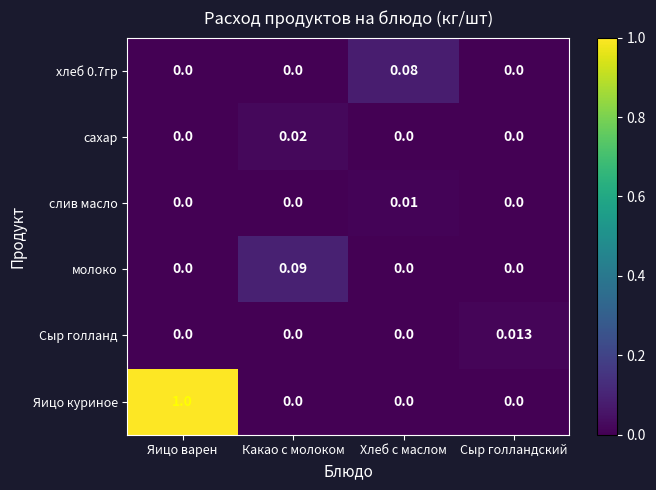

Between Хлеб с маслом and Сыр голландский, which series saw the biggest shift?

хлеб 0.7гр